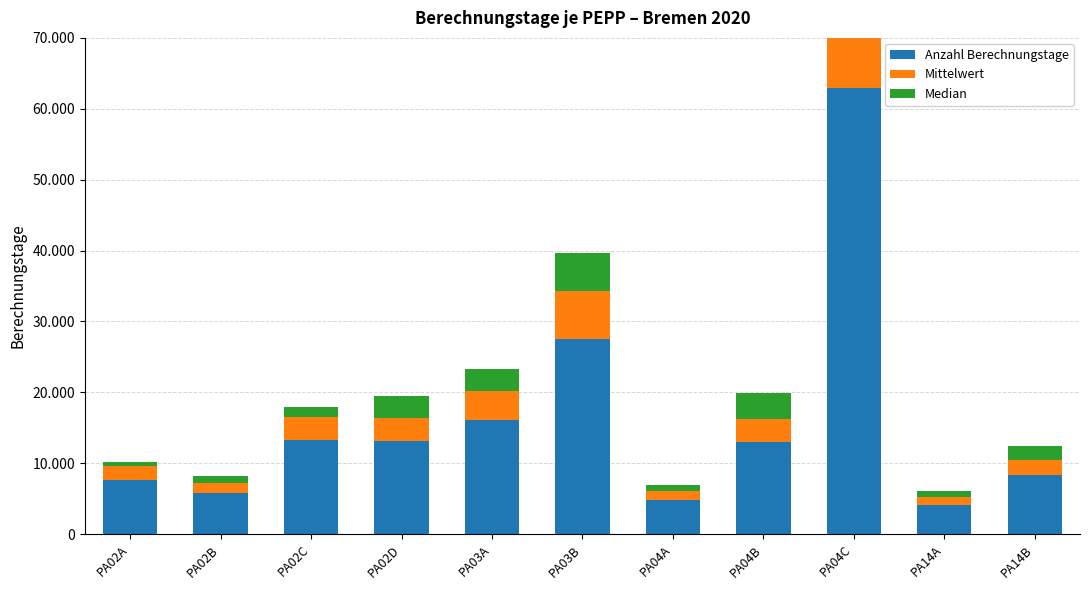

How many categories are shown in the chart?

11